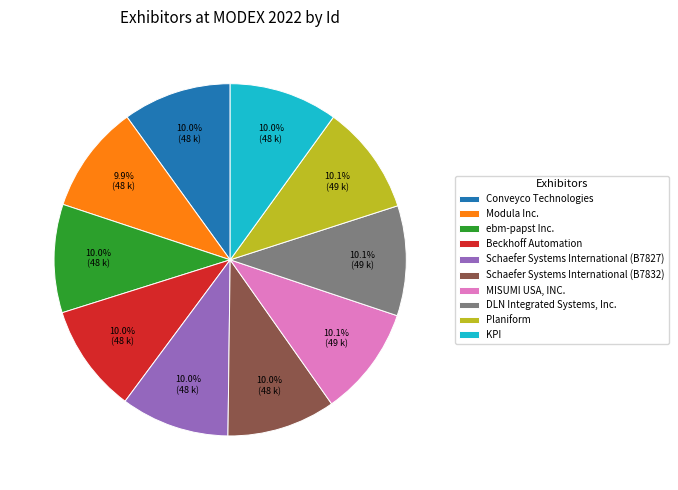

What portion of the pie excludes ebm-papst Inc.?

90.0%